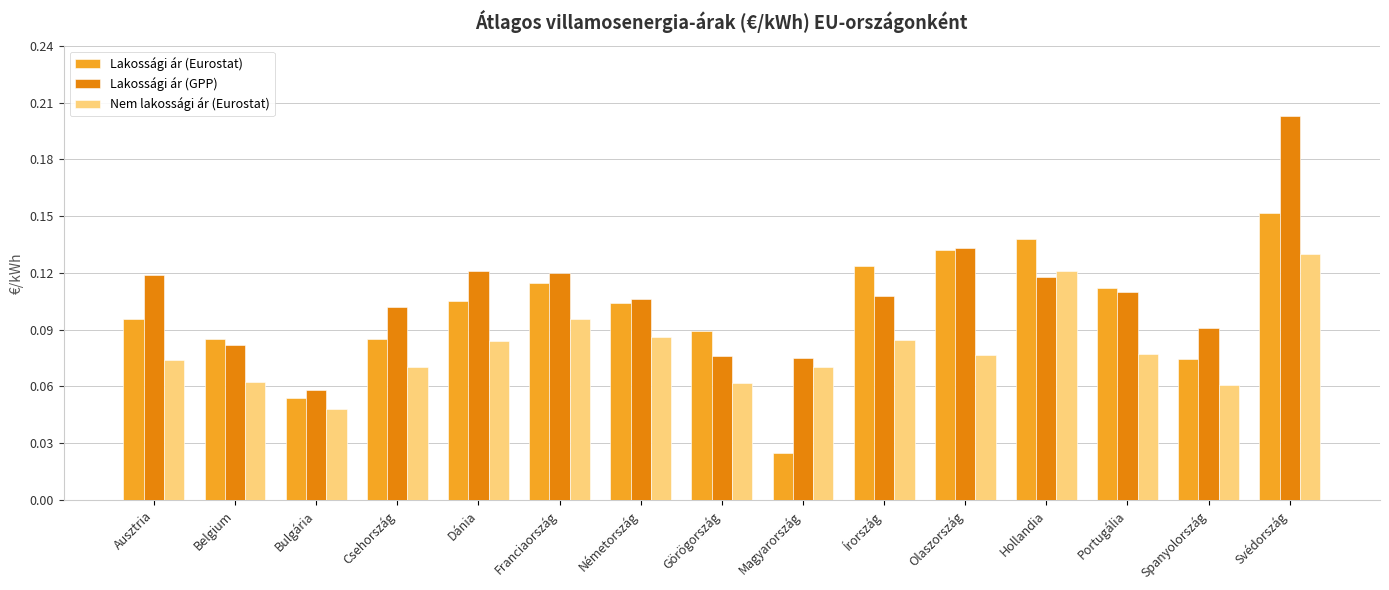

What is the label of the 9th bar from the left?

Magyarország